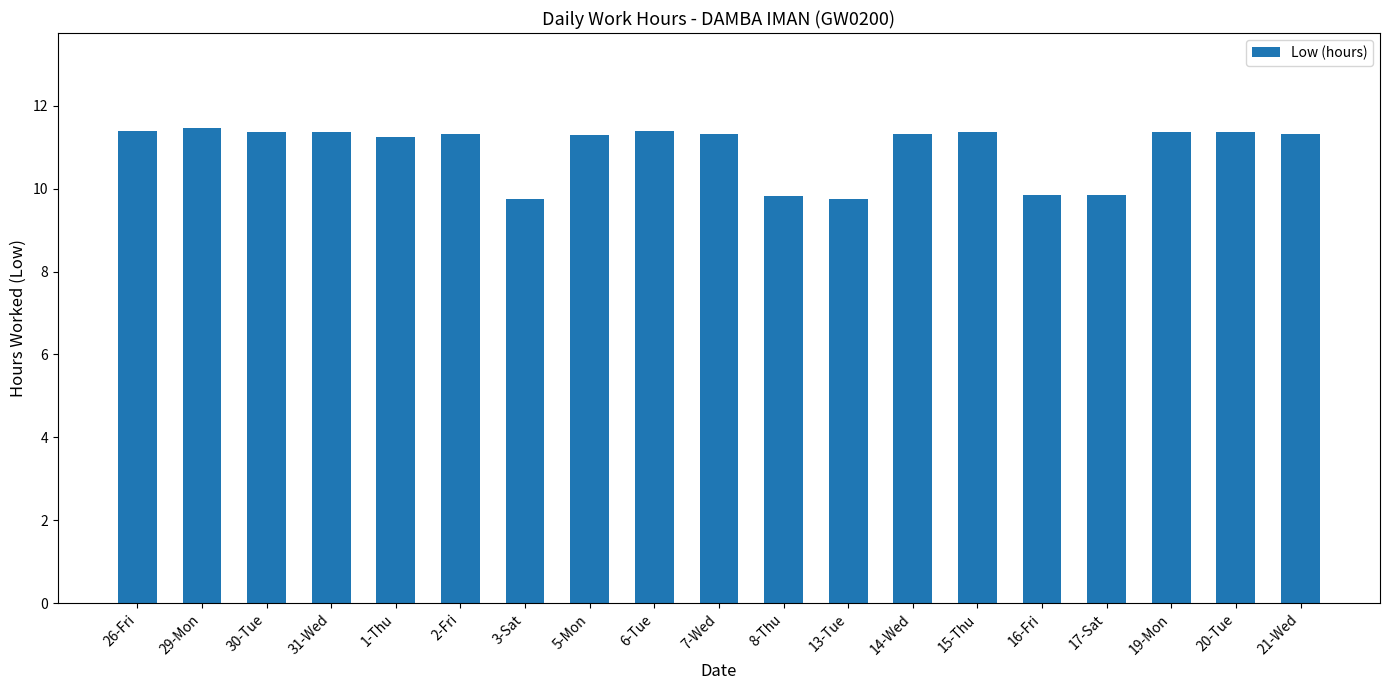

Approximately how many times larger is the value at 15-Thu compared to 20-Tue?

1.0